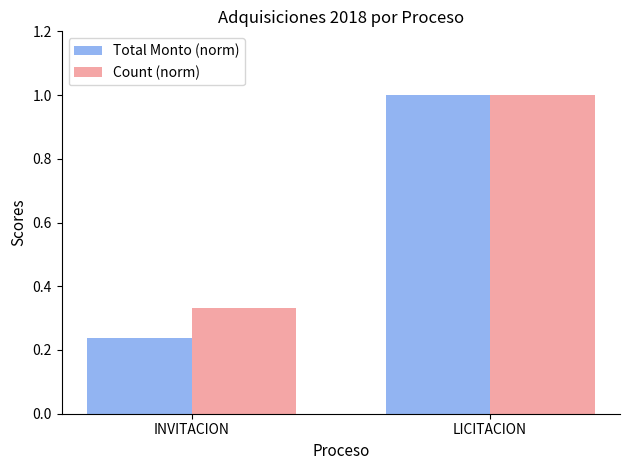

What is the greatest value displayed?

1.0